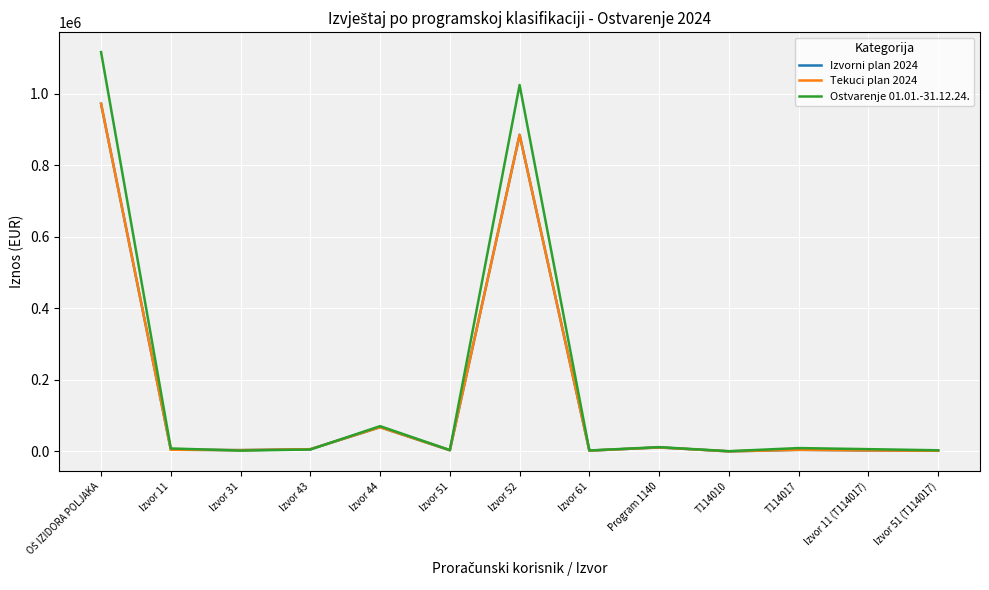

Does the chart have visible grid lines?

Yes